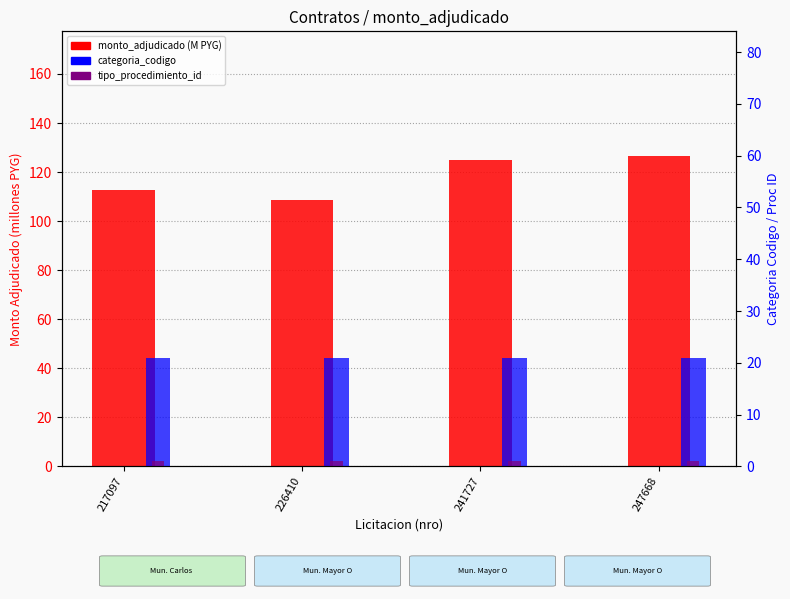

Is it true that tipo_procedimiento_id equals 1.0 at 241727?

True